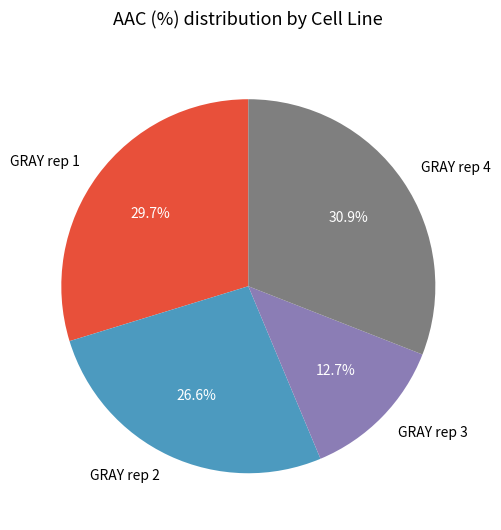

To the nearest percent, what percentage of the pie is GRAY rep 2?

27%